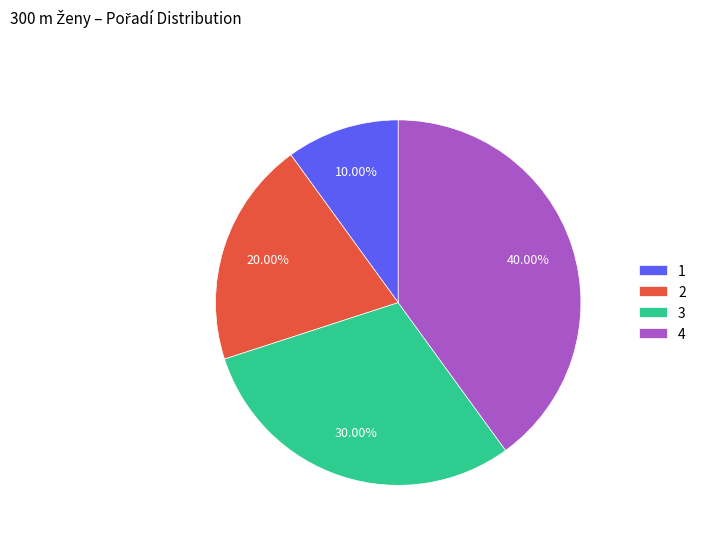

Rank the categories by value from highest to lowest.

4, 3, 2, 1